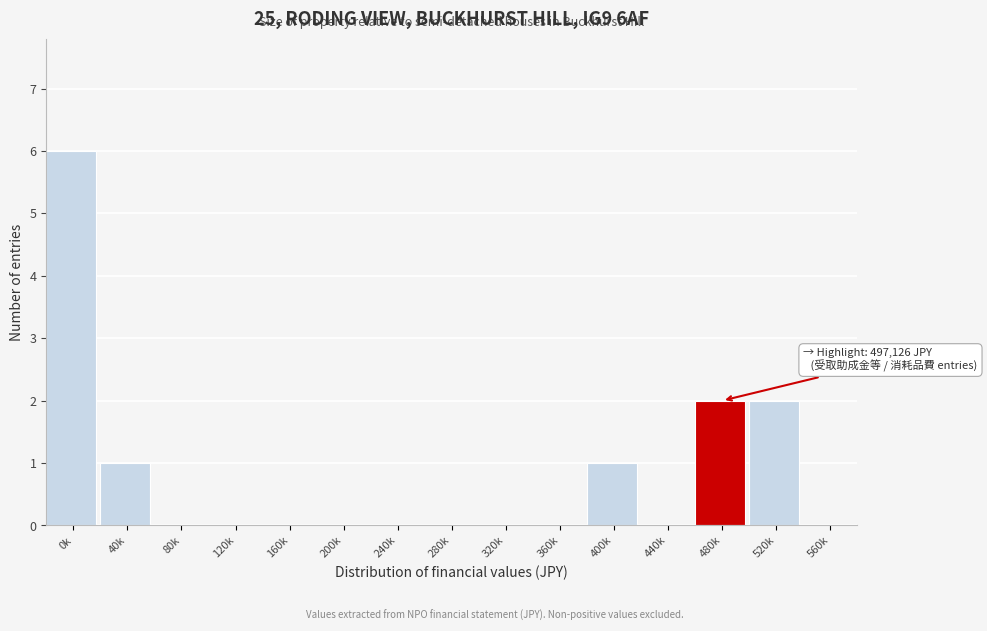

Reading left to right, list all the values displayed in this chart.

0k=6	40k=1	80k=0	120k=0	160k=0	200k=0	240k=0	280k=0	320k=0	360k=0	400k=1	440k=0	480k=2	520k=2	560k=0